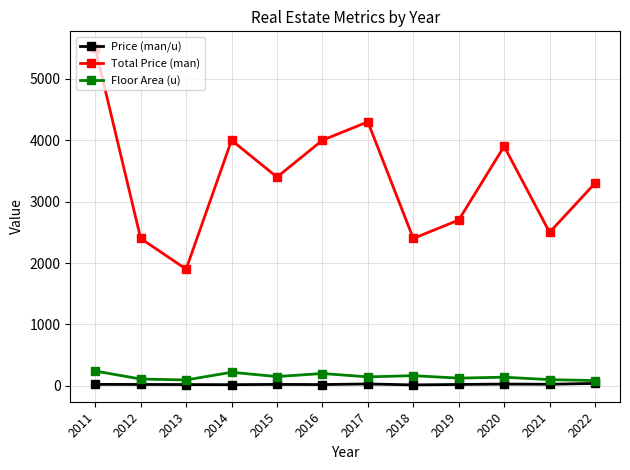

True or false: Floor Area (u) has a value of 150.0 at 2015.

True